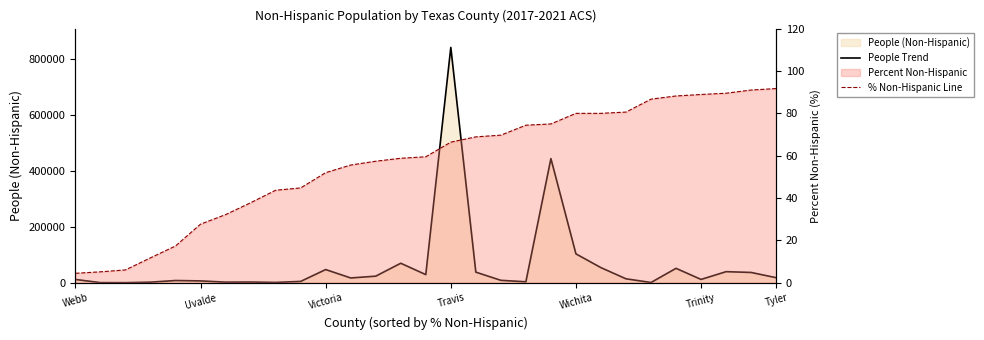

True or false: % Non-Hispanic Line has more than 2 interior local peaks.

False